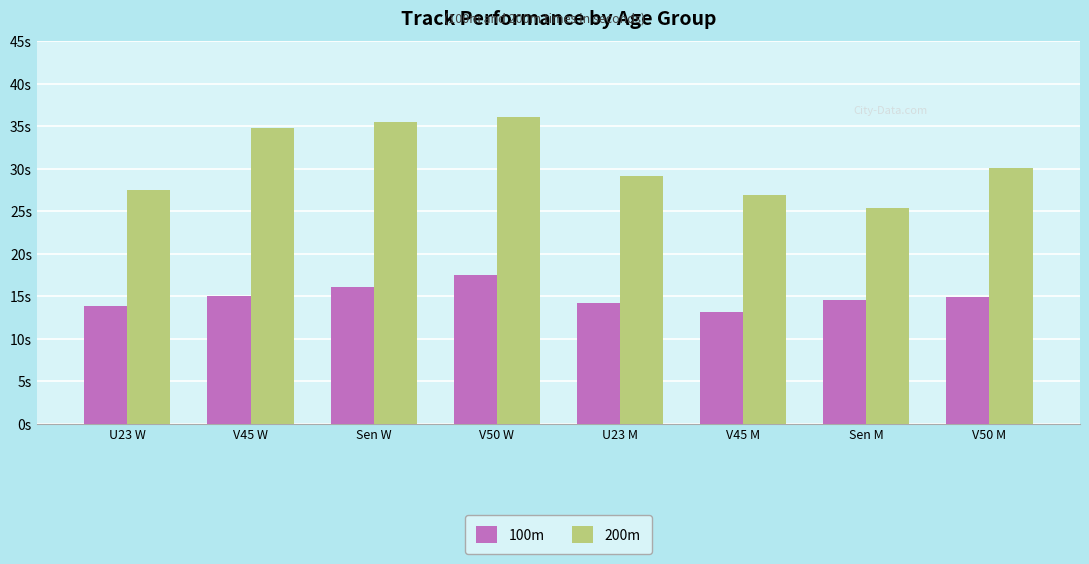

What are all the series names shown in the legend?

100m, 200m